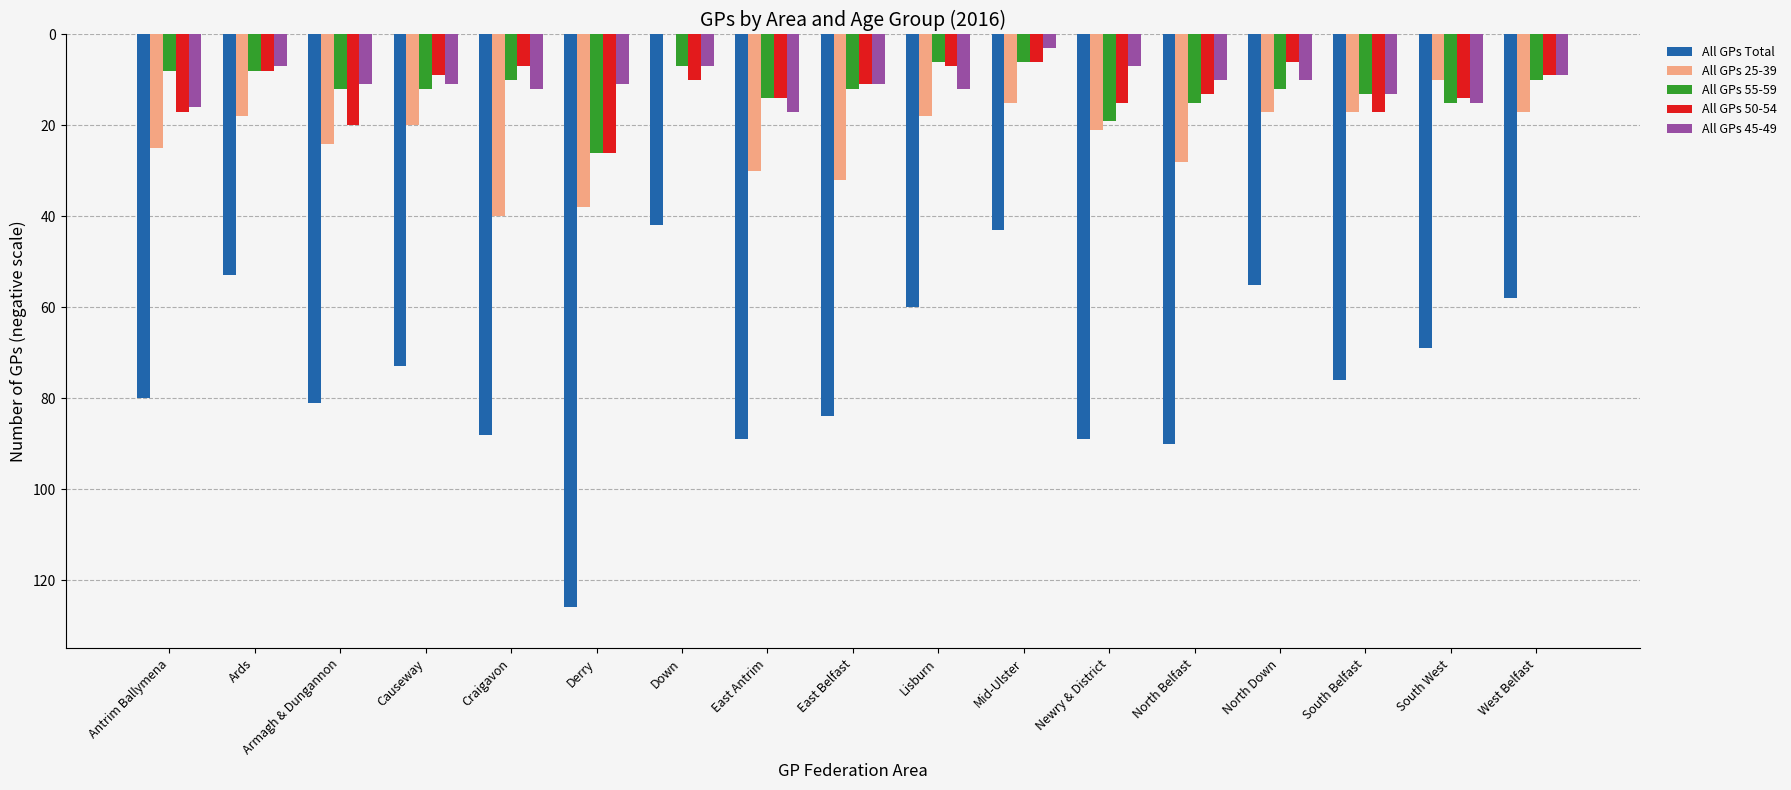

Reading left to right, list all the values displayed in this chart.

All GPs Total: -80	-53	-81	-73	-88	-126	-42	-89	-84	-60	-43	-89	-90	-55	-76	-69	-58
All GPs 25-39: -25	-18	-24	-20	-40	-38	0	-30	-32	-18	-15	-21	-28	-17	-17	-10	-17
All GPs 55-59: -8	-8	-12	-12	-10	-26	-7	-14	-12	-6	-6	-19	-15	-12	-13	-15	-10
All GPs 50-54: -17	-8	-20	-9	-7	-26	-10	-14	-11	-7	-6	-15	-13	-6	-17	-14	-9
All GPs 45-49: -16	-7	-11	-11	-12	-11	-7	-17	-11	-12	-3	-7	-10	-10	-13	-15	-9